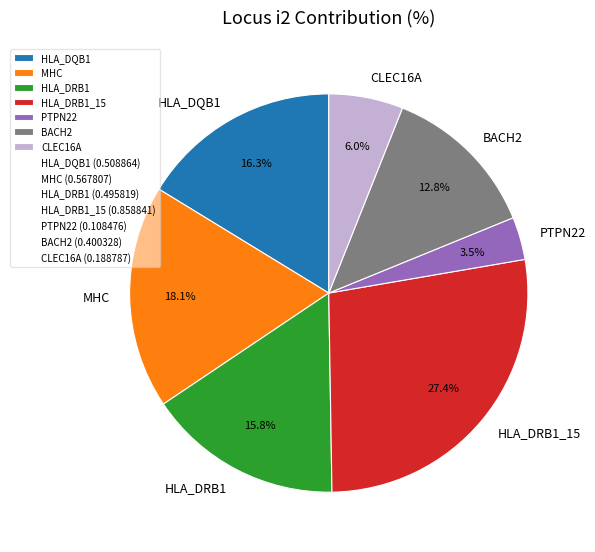

True or false: HLA_DQB1 accounts for 22% of the total.

False